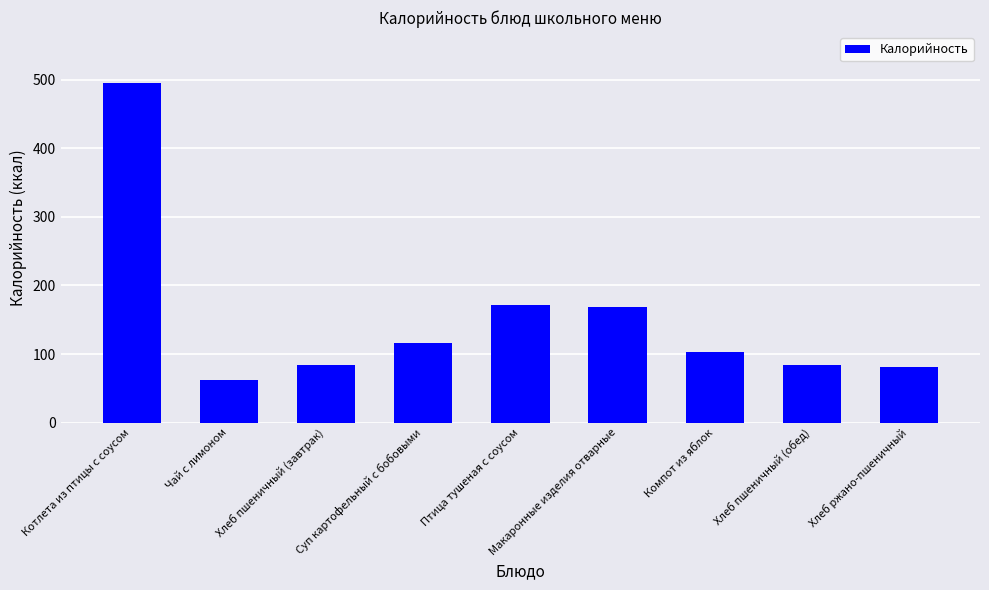

Where does the data first go above 102?

Котлета из птицы с соусом